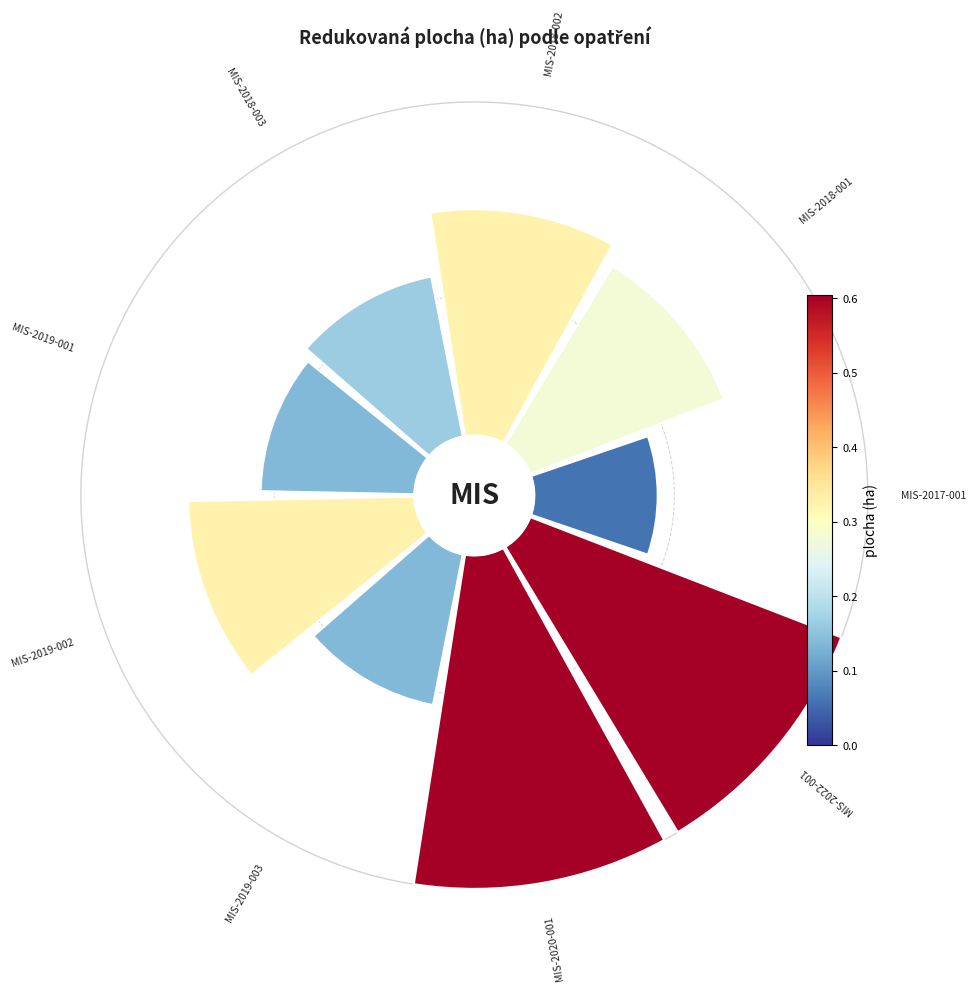

How many segments does this pie chart have?

9